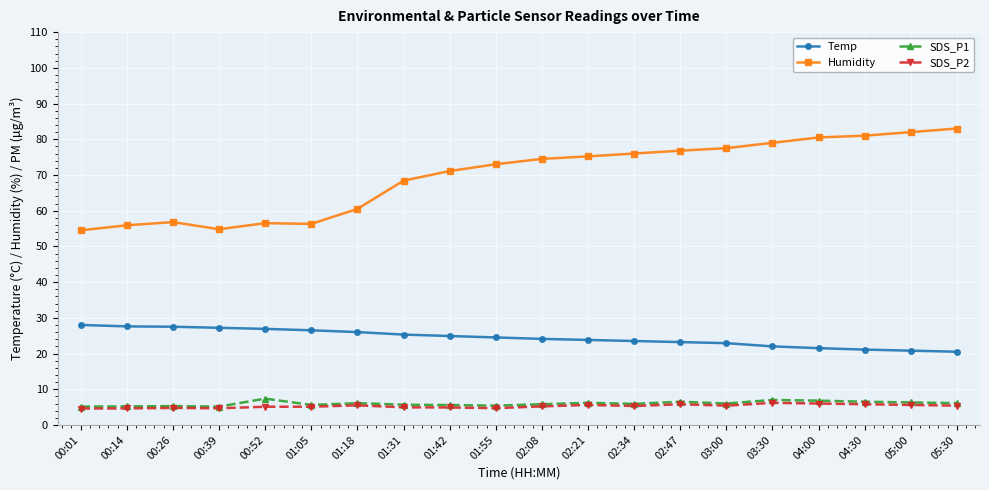

What is the lowest value of the Temp series?

20.5